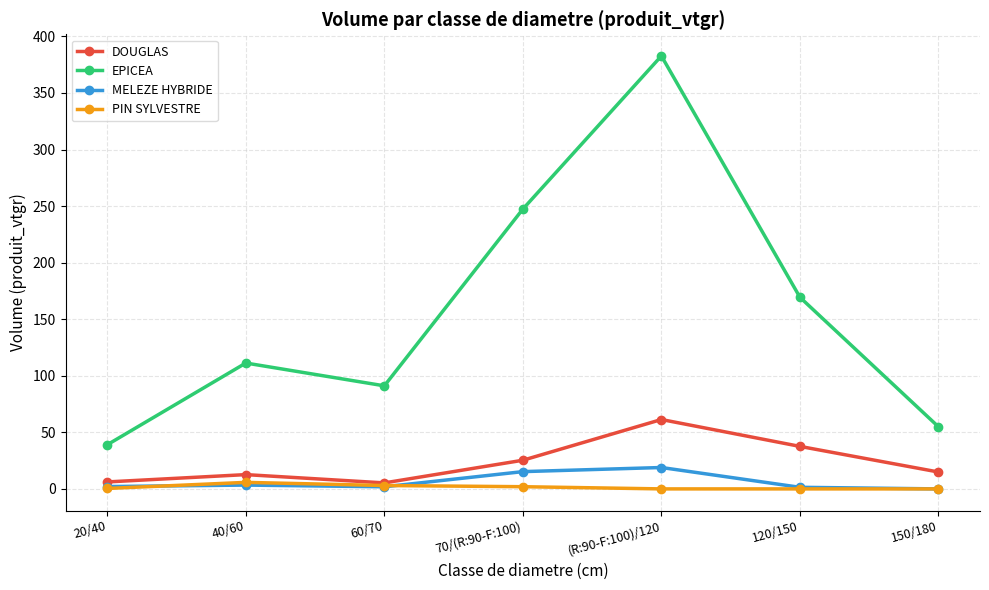

What is the label of the 2nd point from the right?

120/150